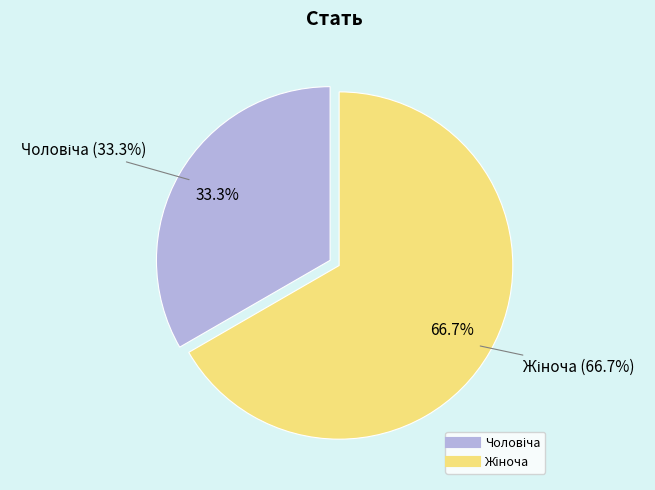

What percentage is the Жіноча slice, to the nearest percent?

67%